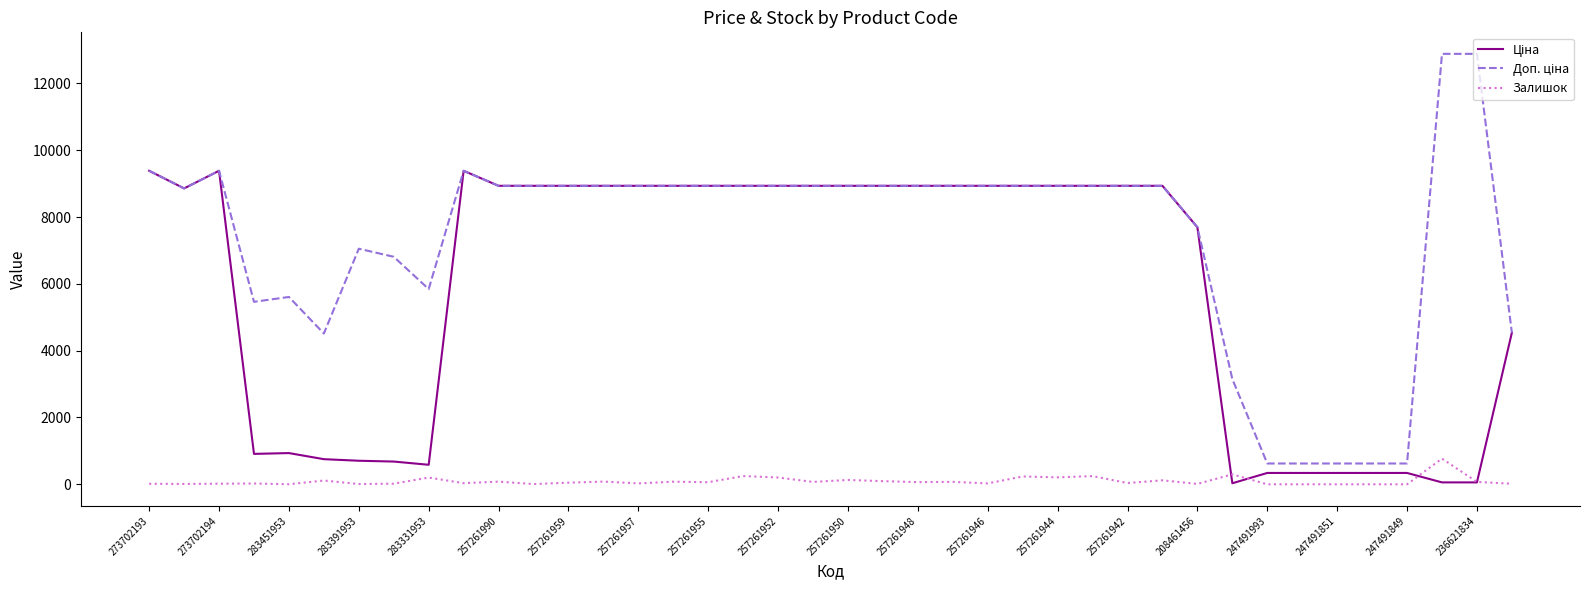

What is the greatest value displayed?

12884.0